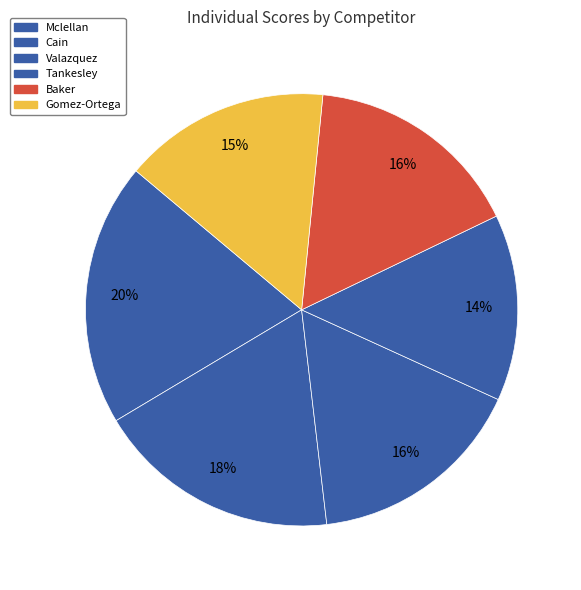

True or false: Gomez-Ortega accounts for 5% of the total.

False